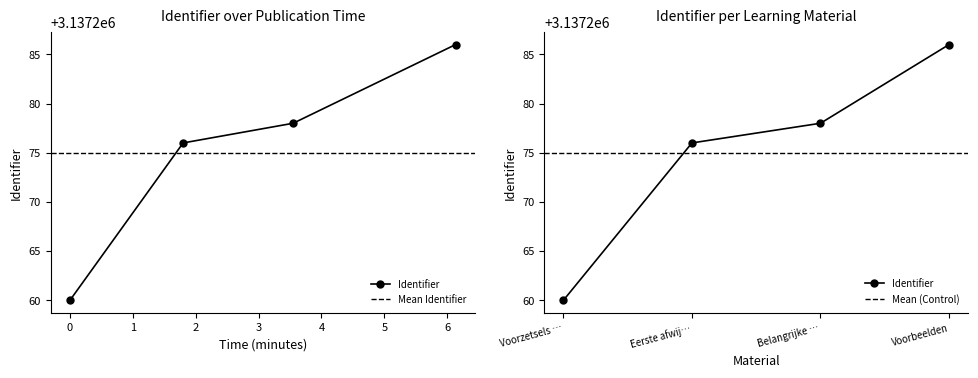

True or false: Identifier has more than 2 interior local peaks.

False